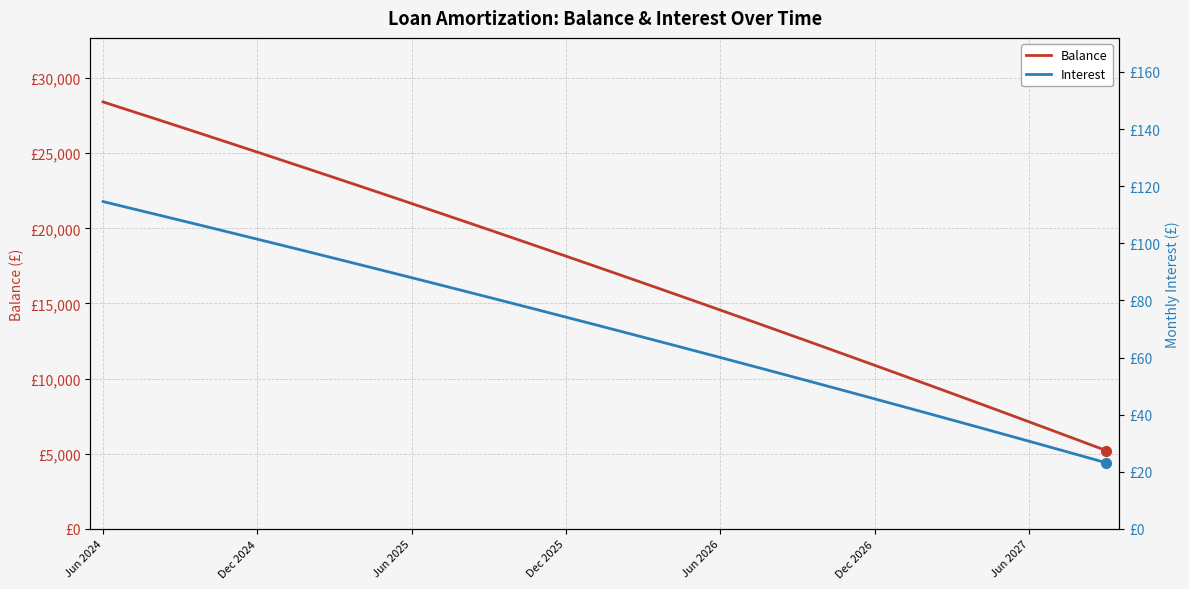

True or false: Balance and Interest intersect in this chart.

False